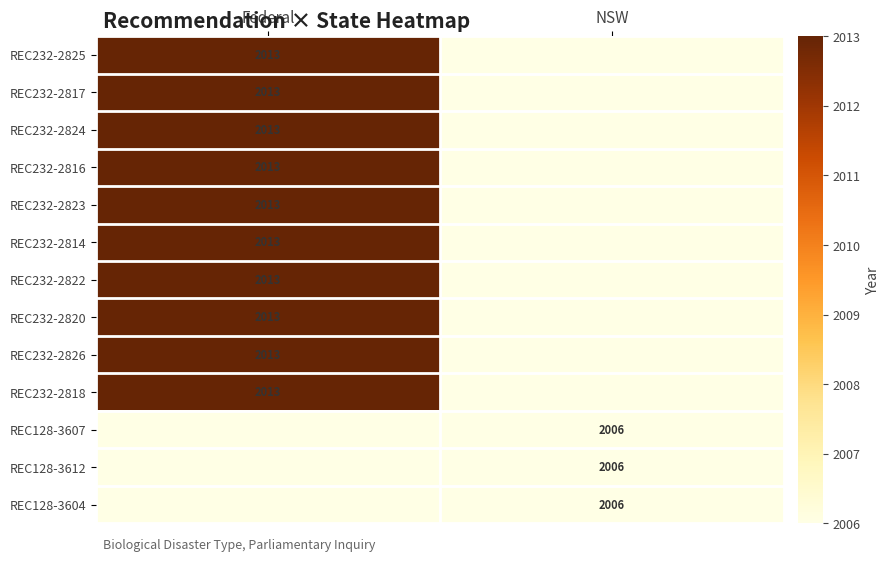

At which category is the sum across all series the highest?

Federal